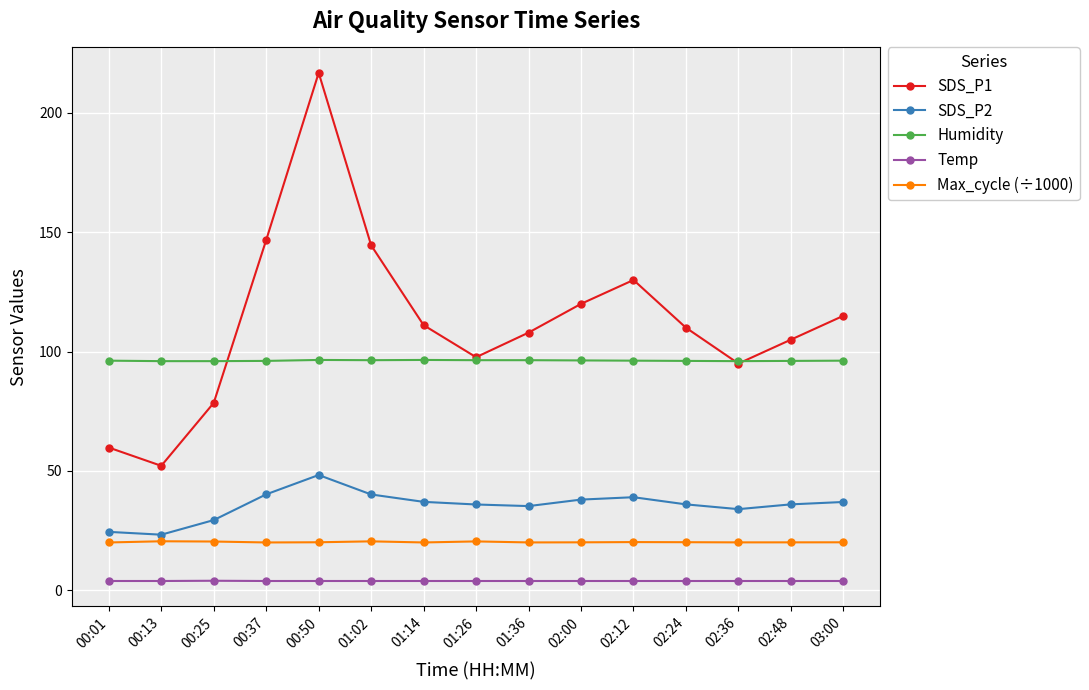

What is the highest value of the Humidity series?

96.5